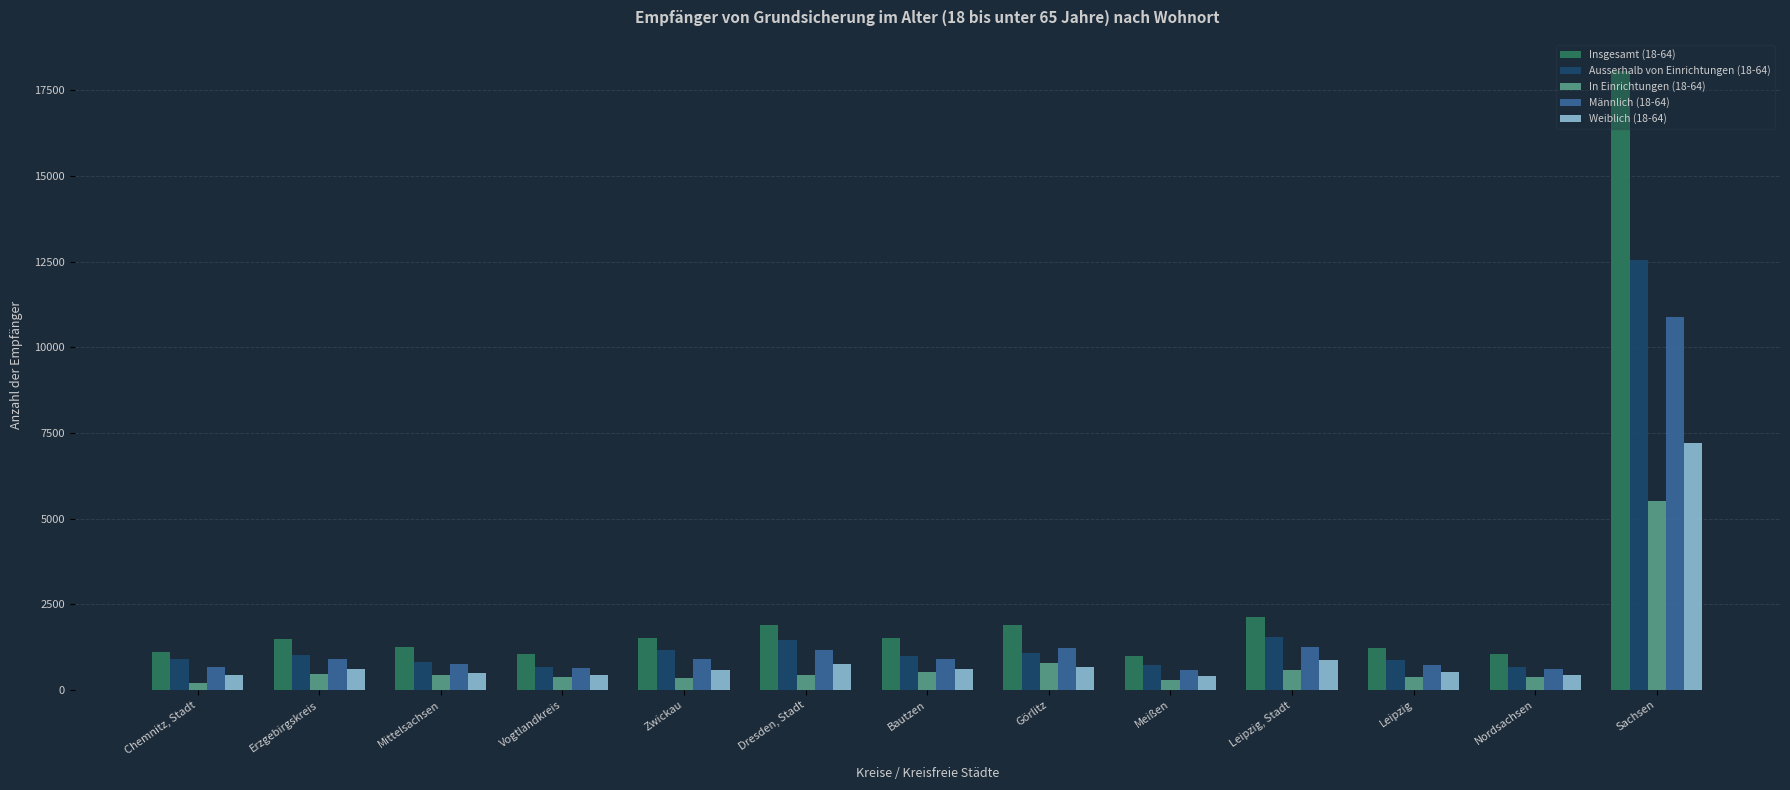

How many values in the In Einrichtungen (18-64) series are below 438?

6